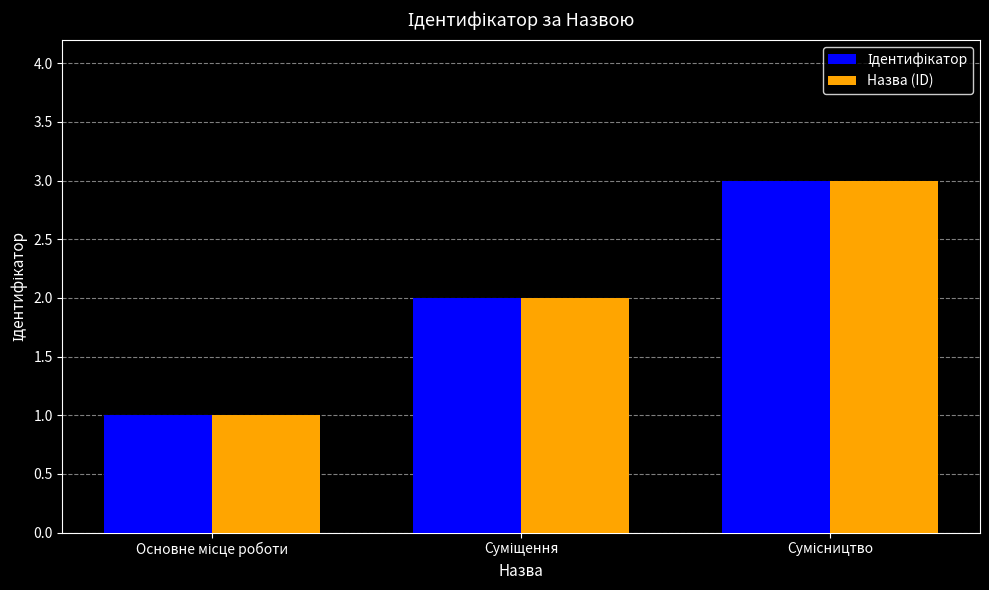

What is the highest value of the Назва (ID) series?

3